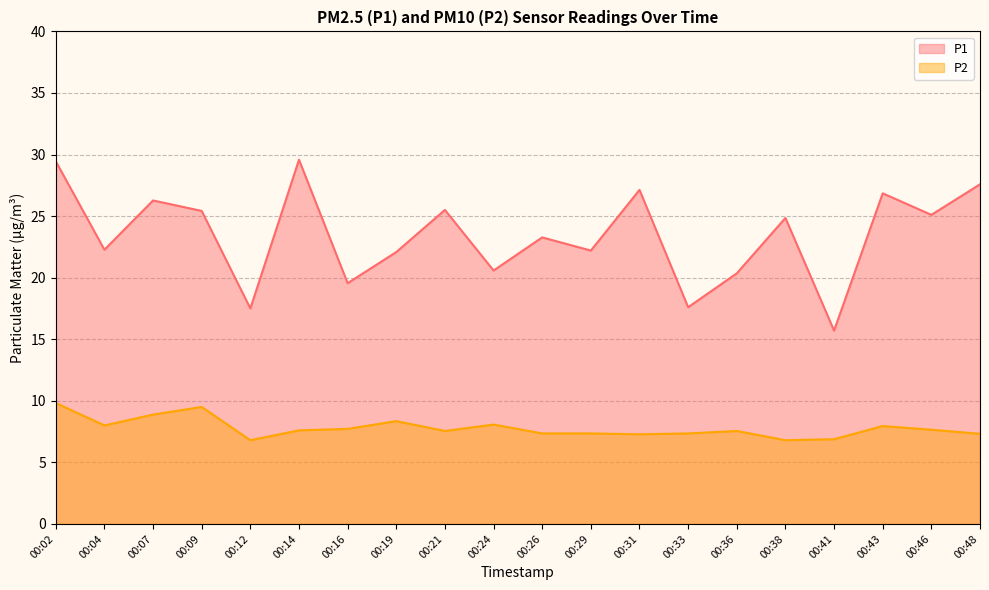

True or false: P2 and P1 intersect in this chart.

False